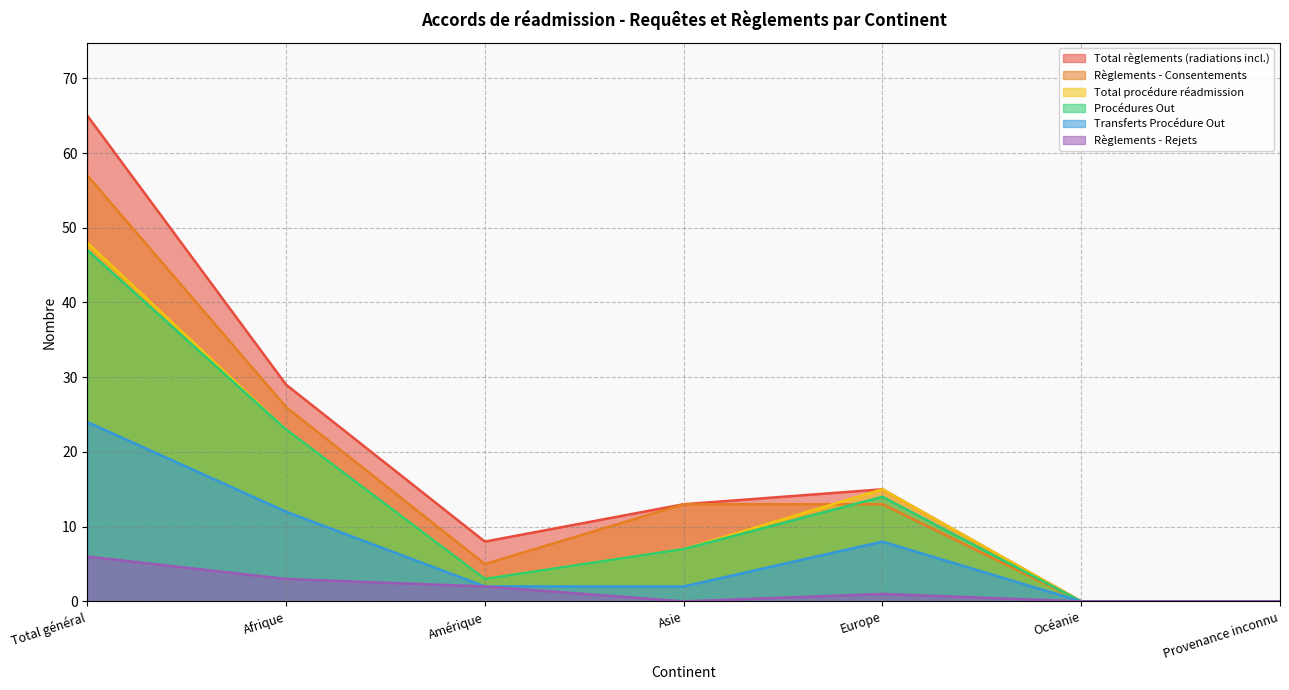

How many data points does each series have?

7